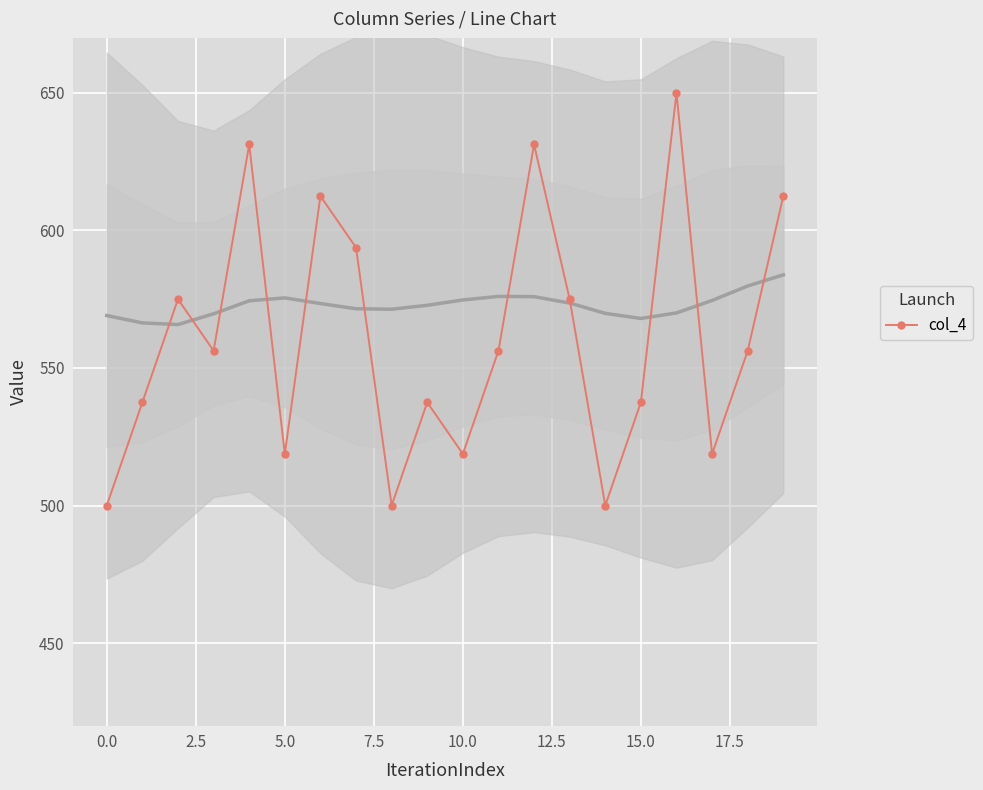

The value of col_4 at 15.0 is 220.5. True or false?

False